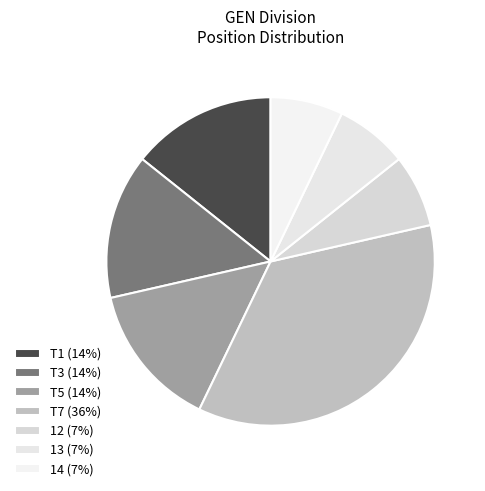

Is there any slice that represents more than half of the pie?

No